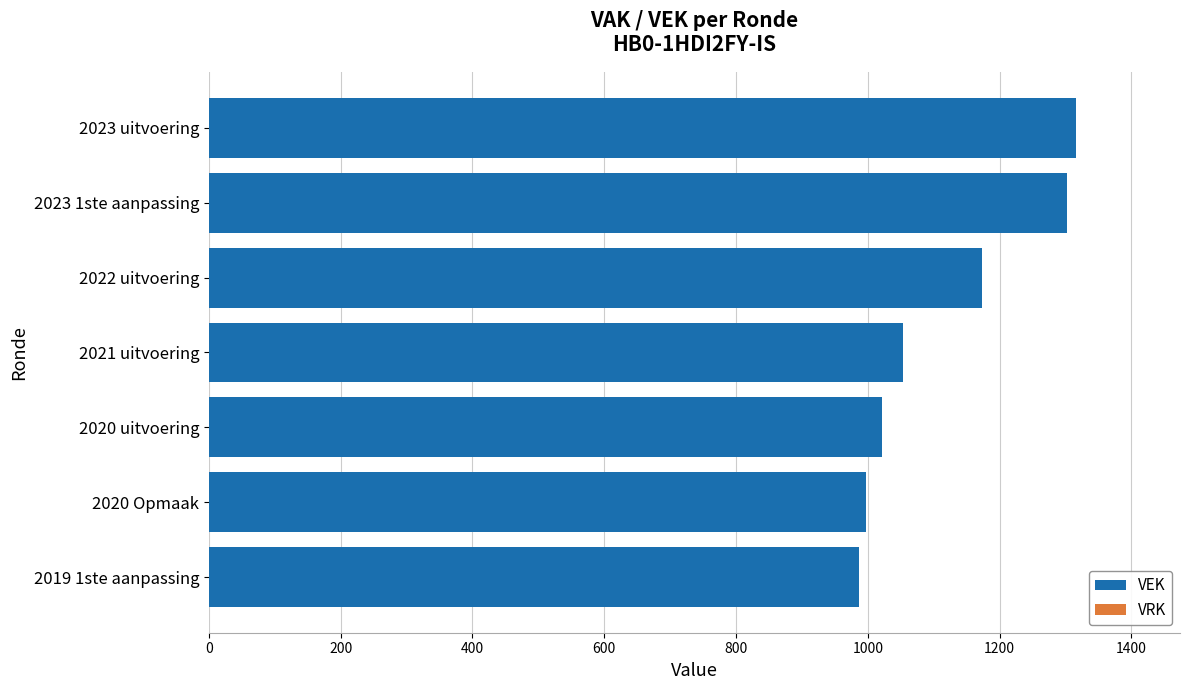

What is the smallest value displayed?

986